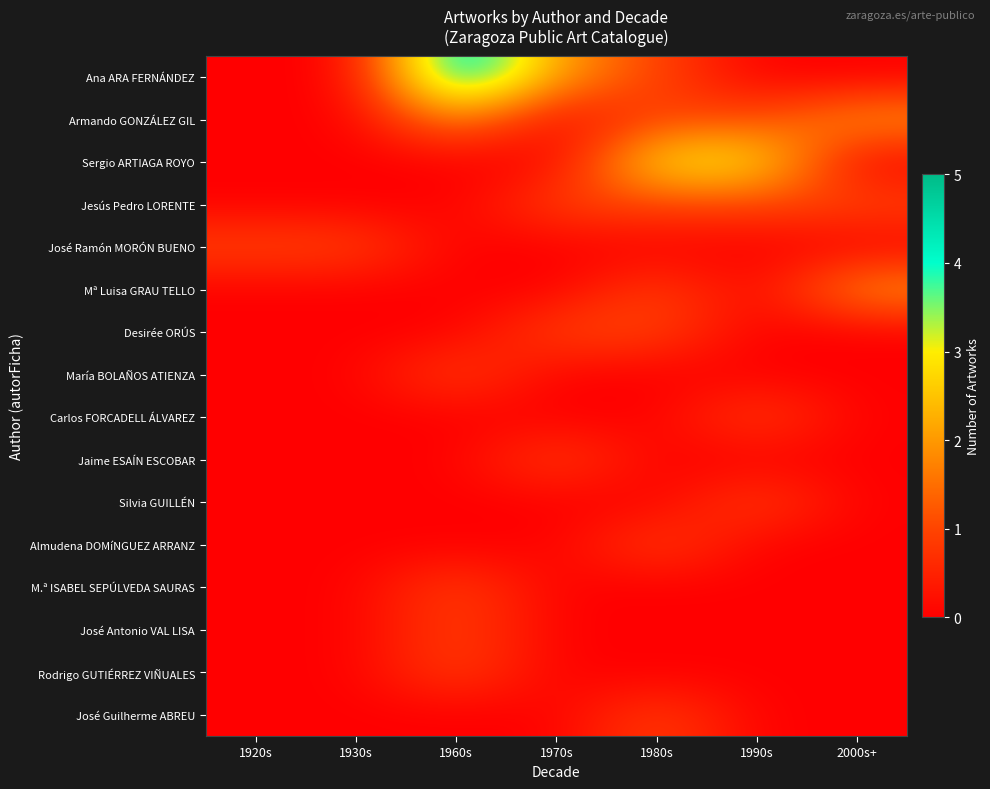

At how many categories does at least one series exceed 1?

5